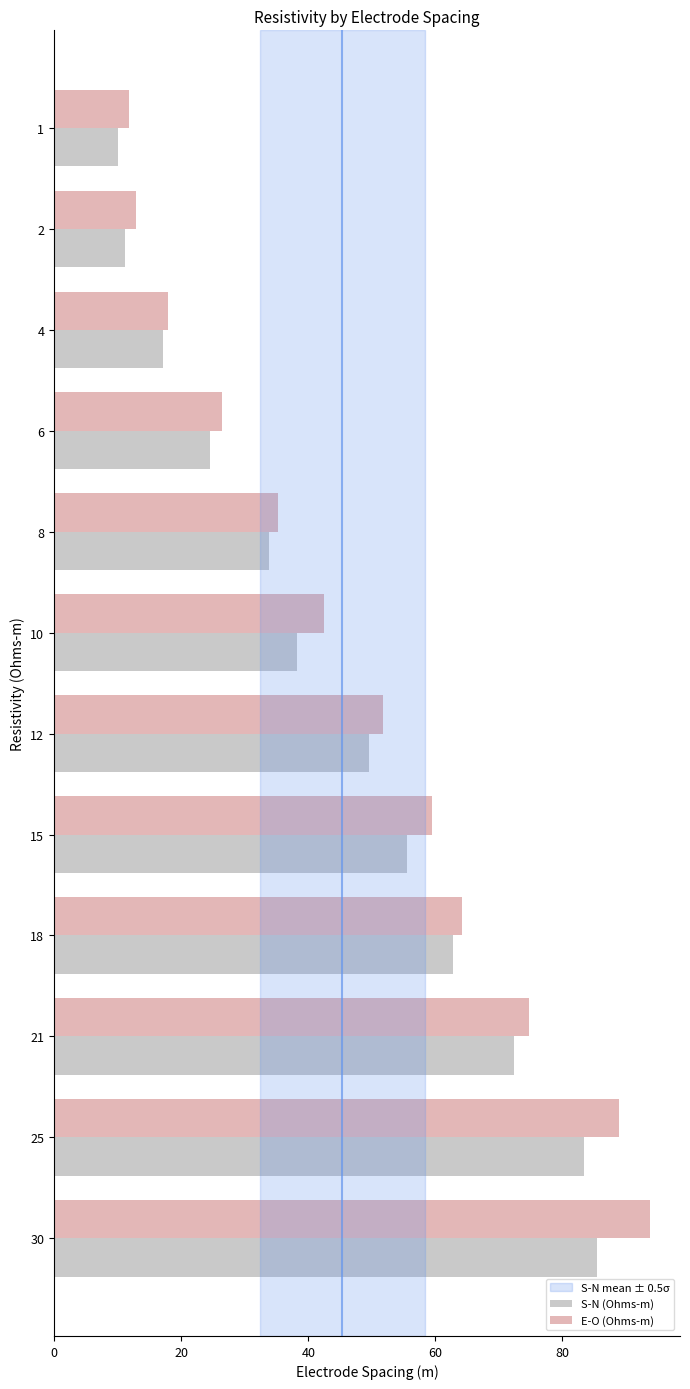

True or false: S-N (Ohms-m) has a value of 33.9 at 8.

True